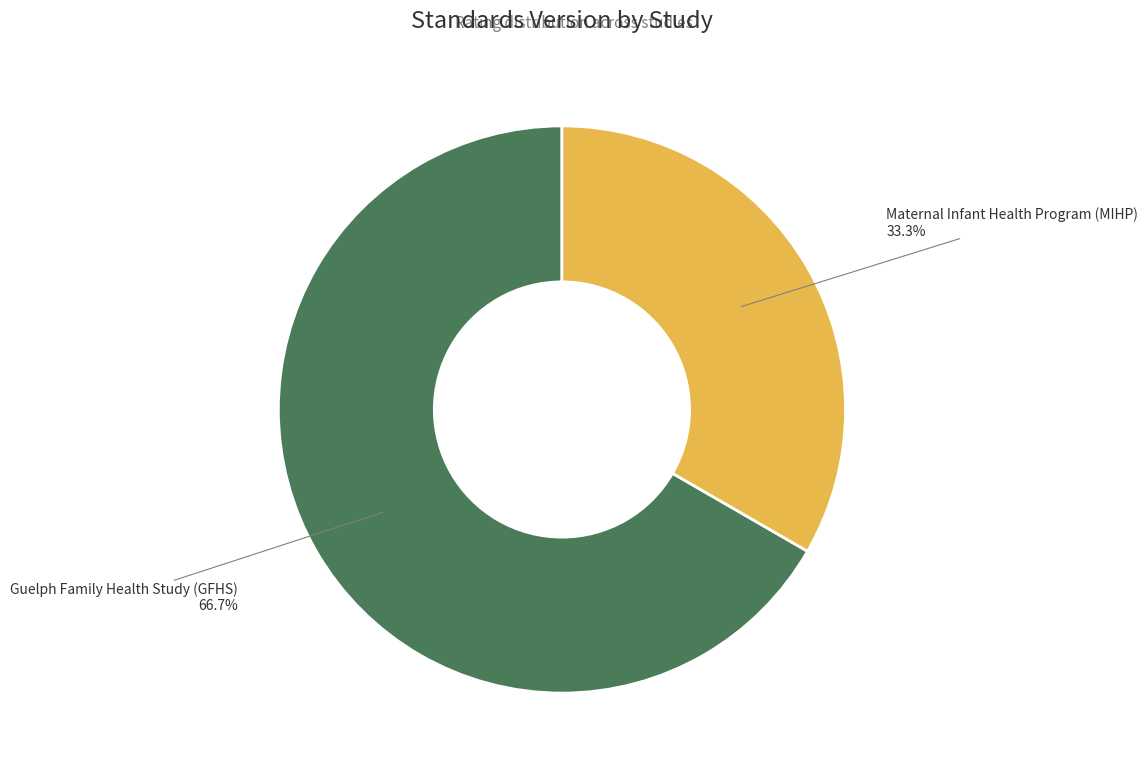

Does any single category account for the majority?

Yes